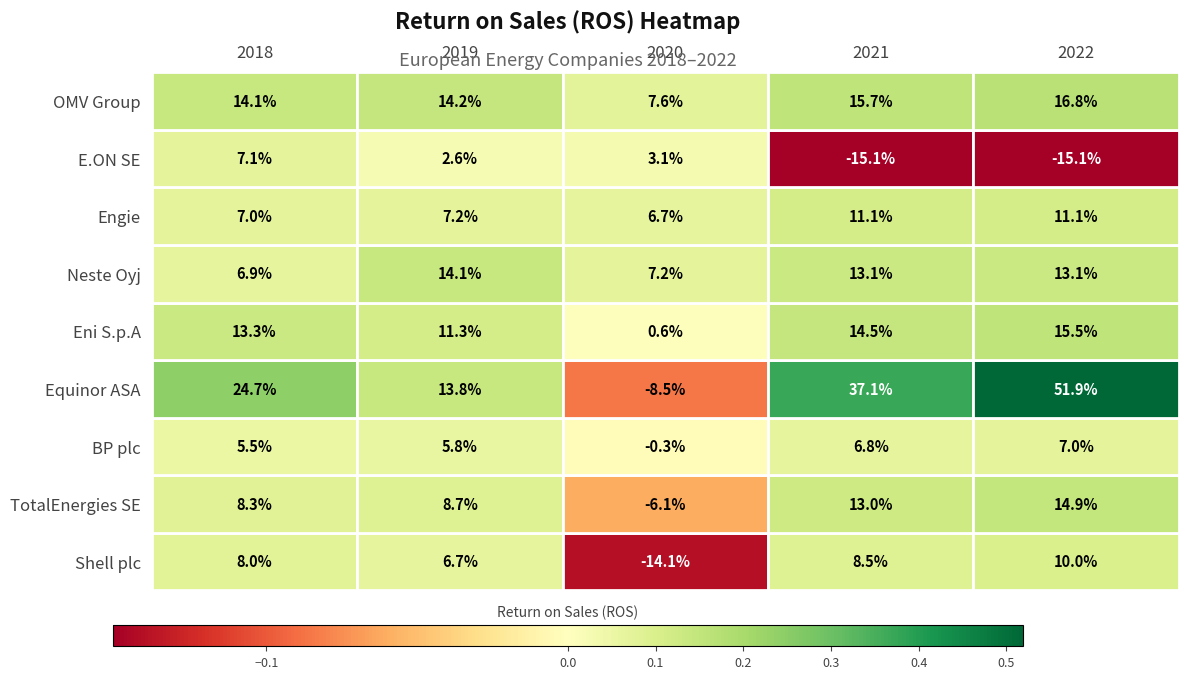

True or false: Neste Oyj has a value of 0.2 at 2021.

False